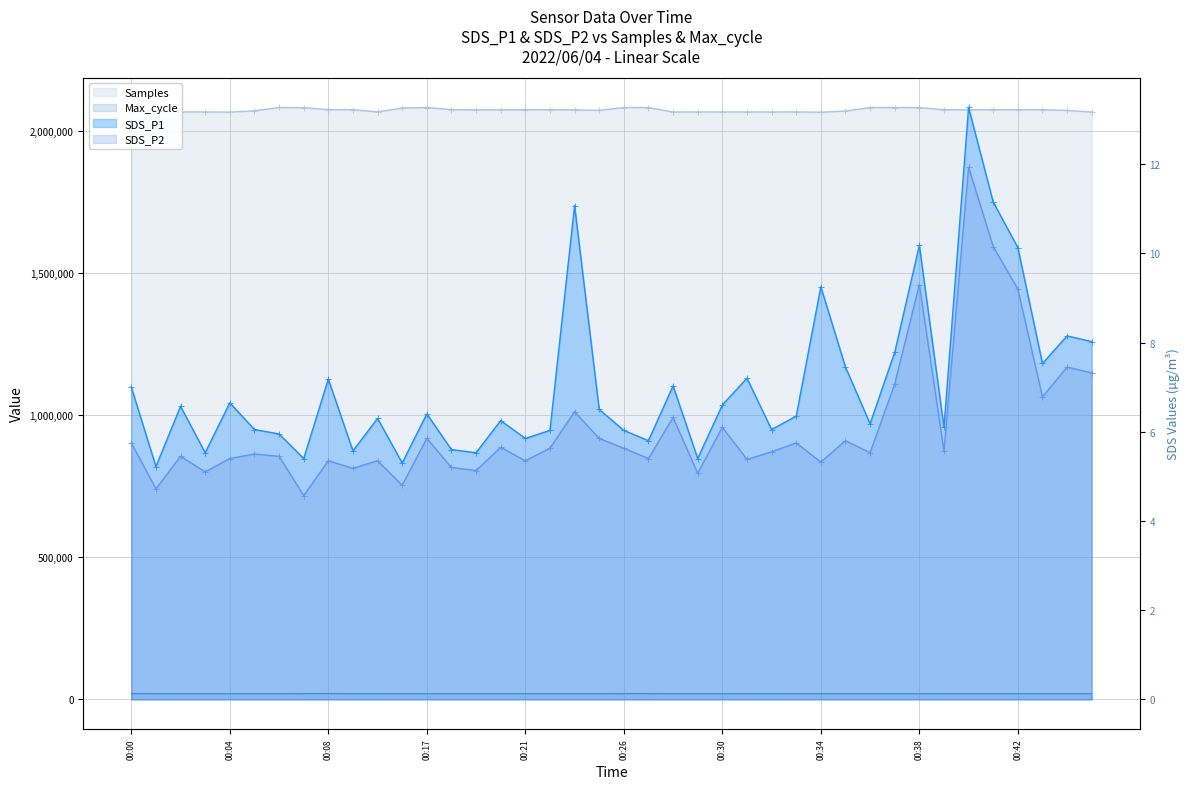

Is it true that SDS_P2 equals 2.5 at 00:16?

False